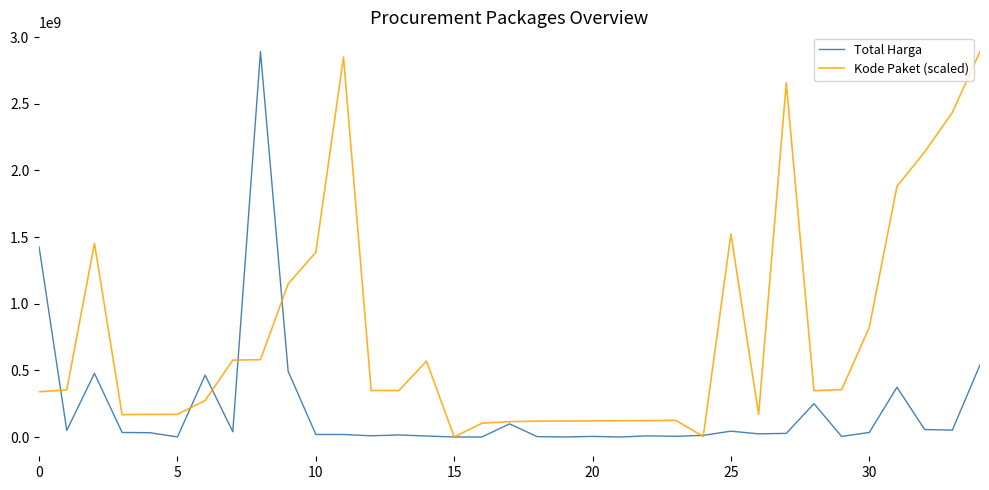

Which series has the largest total across all categories?

Kode Paket (scaled)